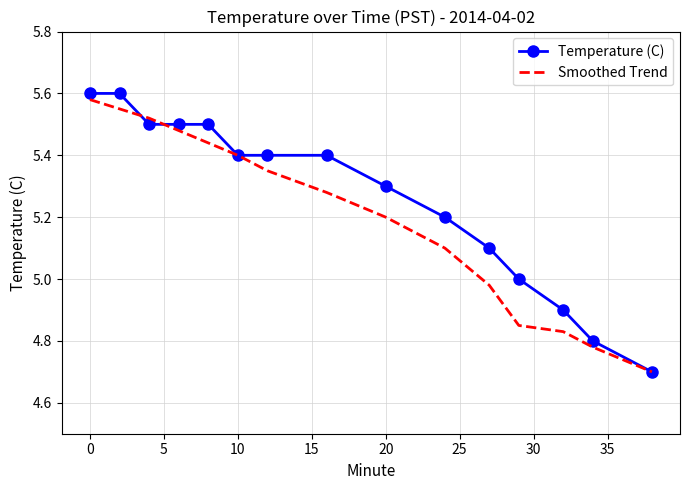

Rank the series by their average value, from highest to lowest.

Temperature (C), Smoothed Trend